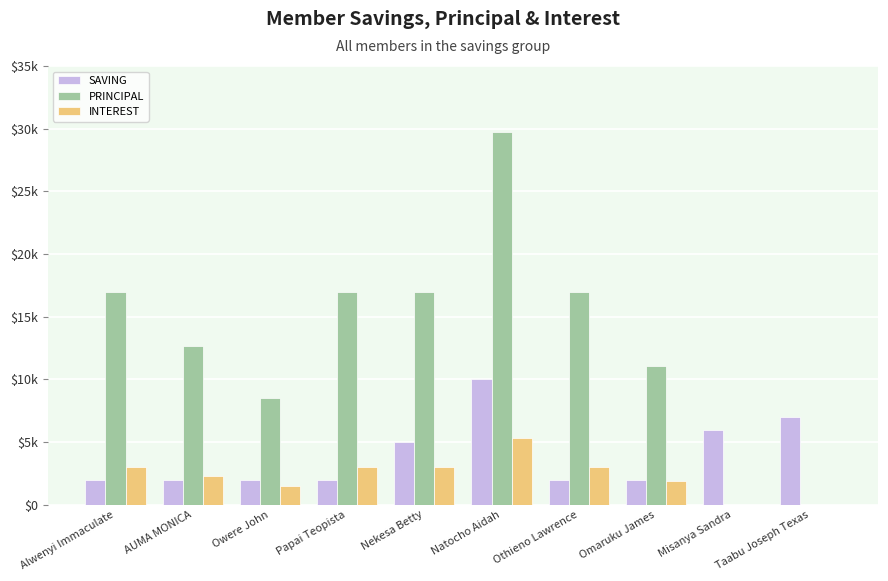

Does the chart contain stacked bars?

No